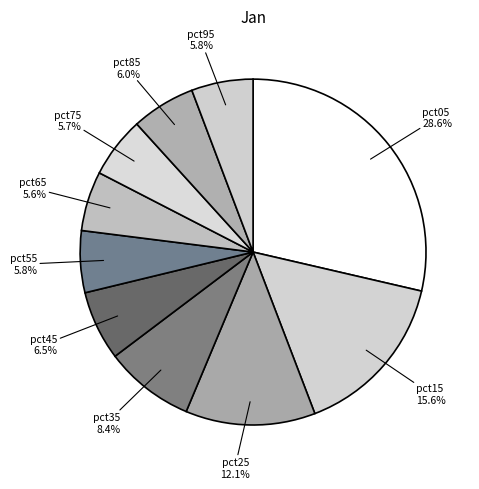

What percentage is NOT represented by pct15?

84.4%